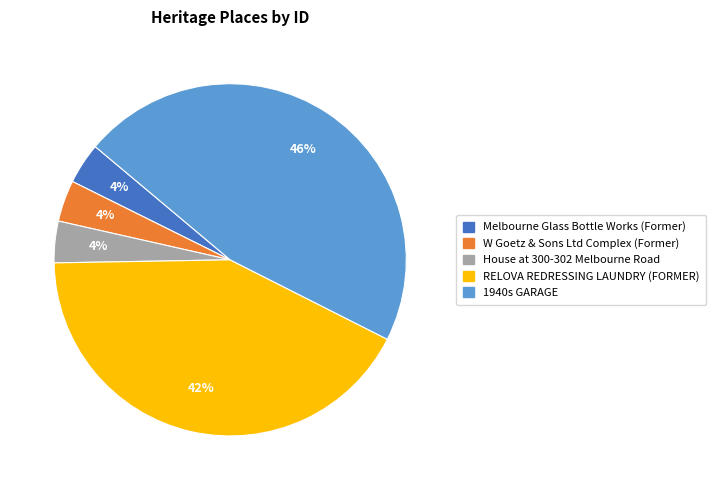

Approximately how many times larger is the value at W Goetz & Sons Ltd Complex (Former) compared to House at 300-302 Melbourne Road?

1.0